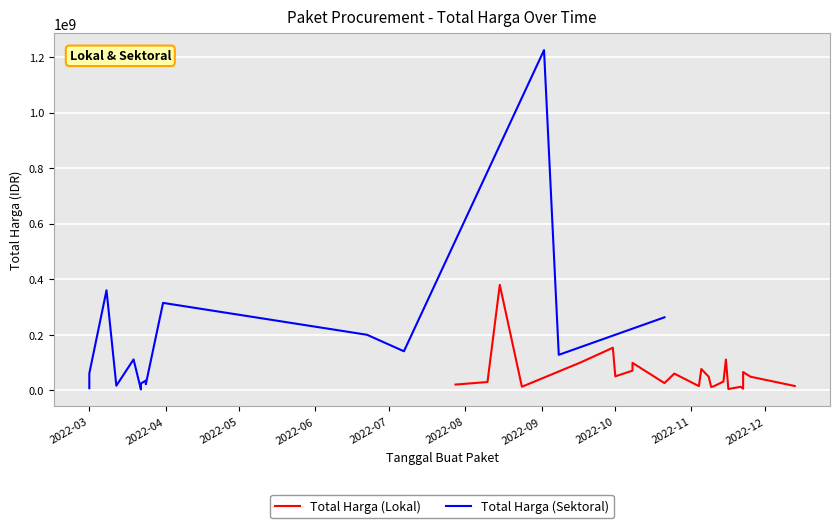

How many data points does each series have?

24